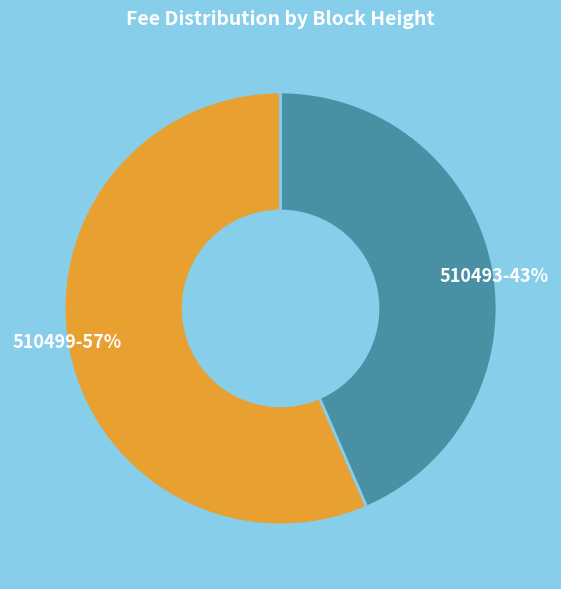

Which category has the smallest portion of the pie?

510493